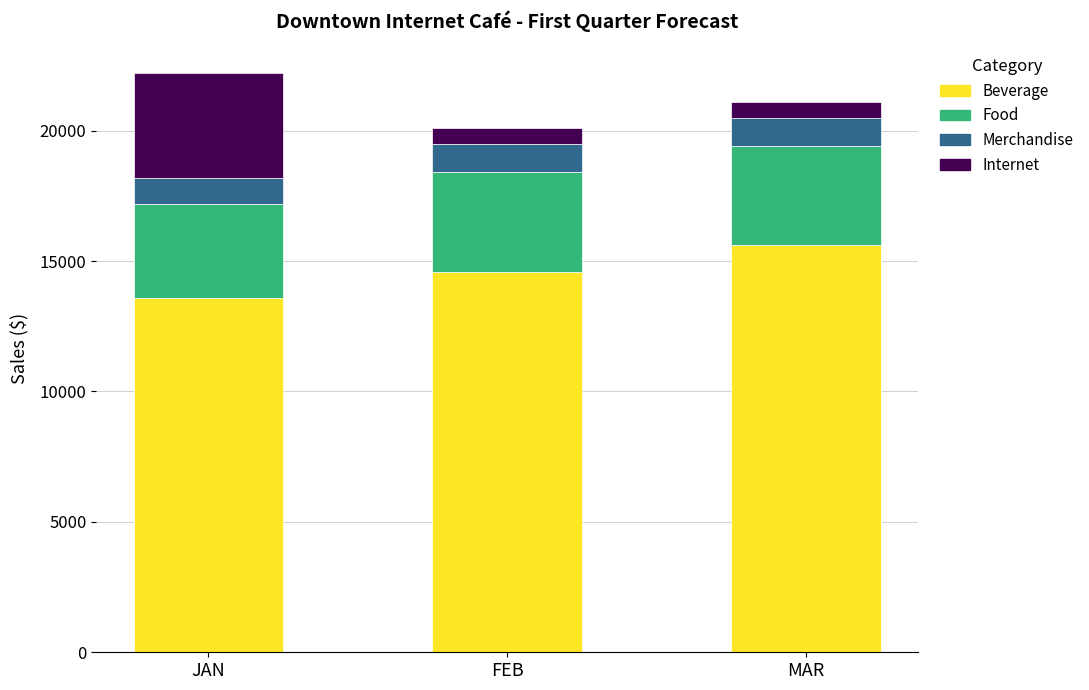

What is the difference between the second highest and minimum values in the Beverage series?

1000